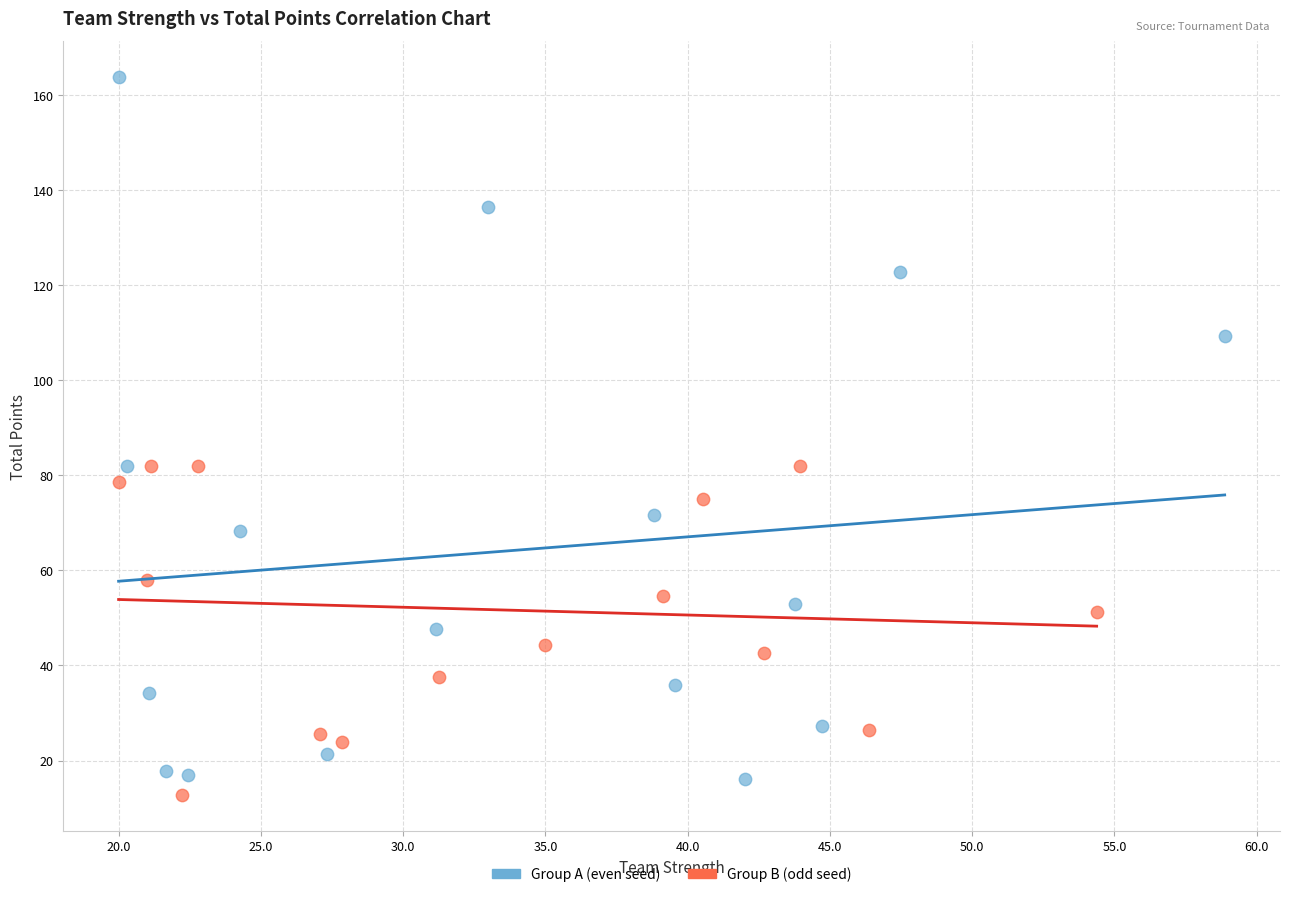

Which series has the largest Y range (max minus min)?

Group A (even seed)